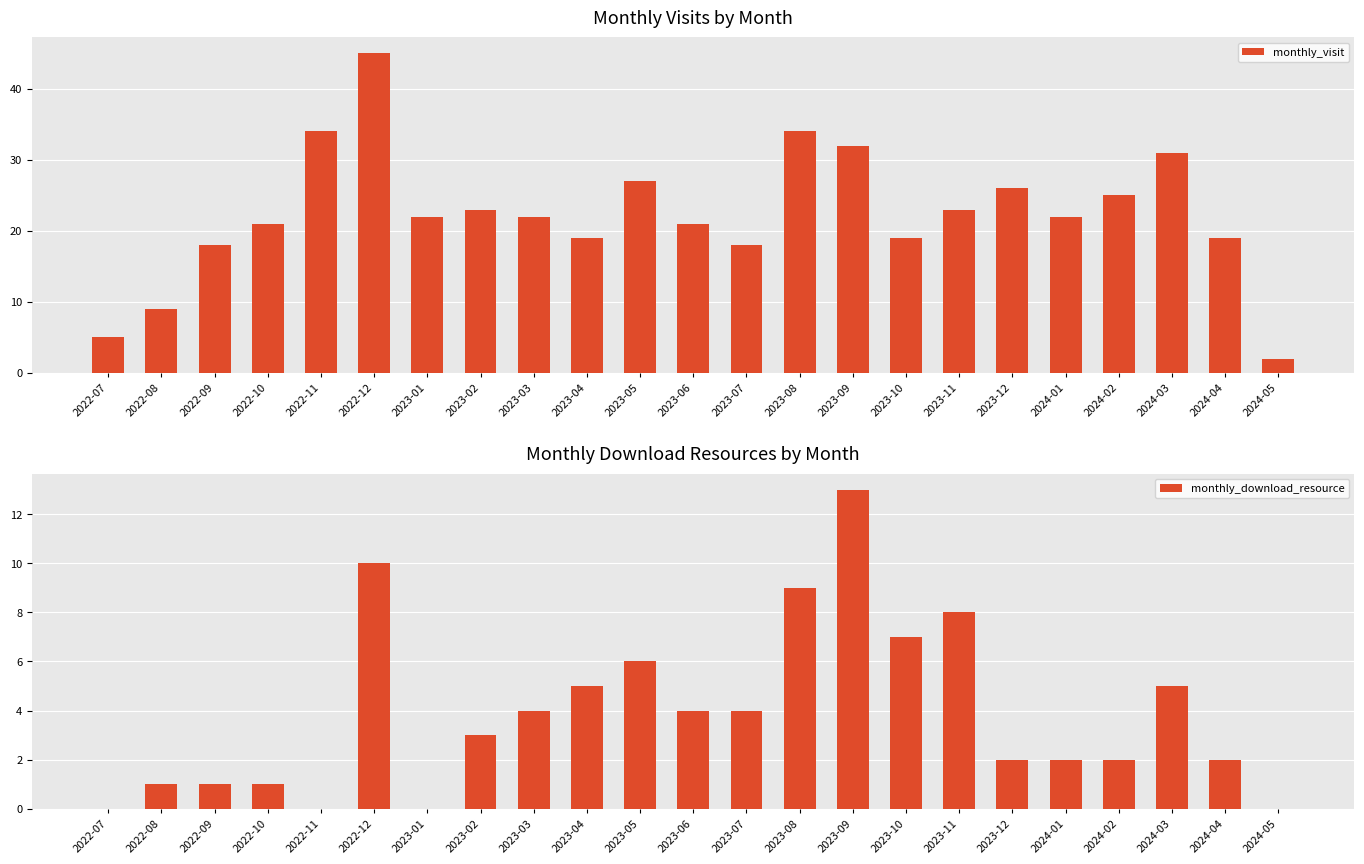

The value of monthly_visit at 2023-10 is 19. True or false?

True